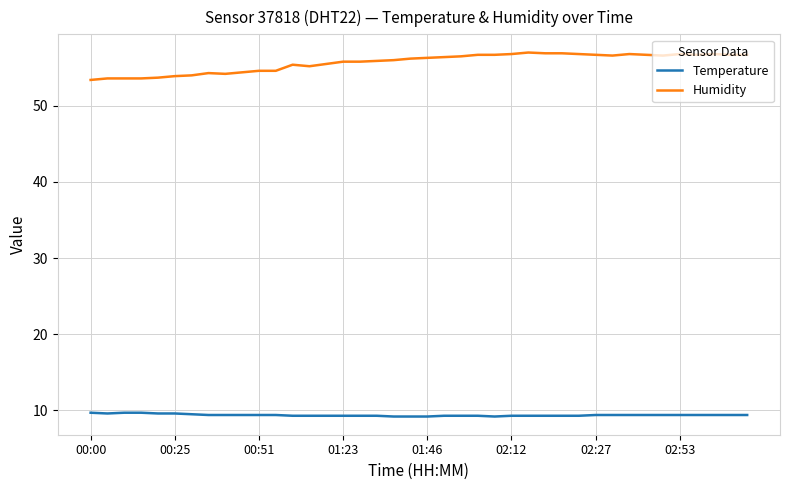

Which series has the widest spread of values?

Humidity